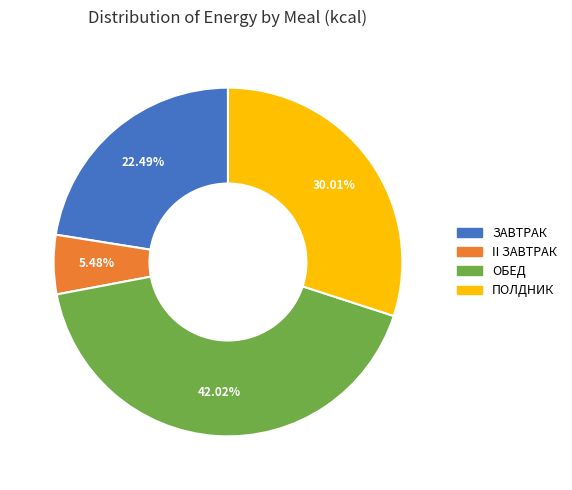

Count the number of slices in the pie.

4